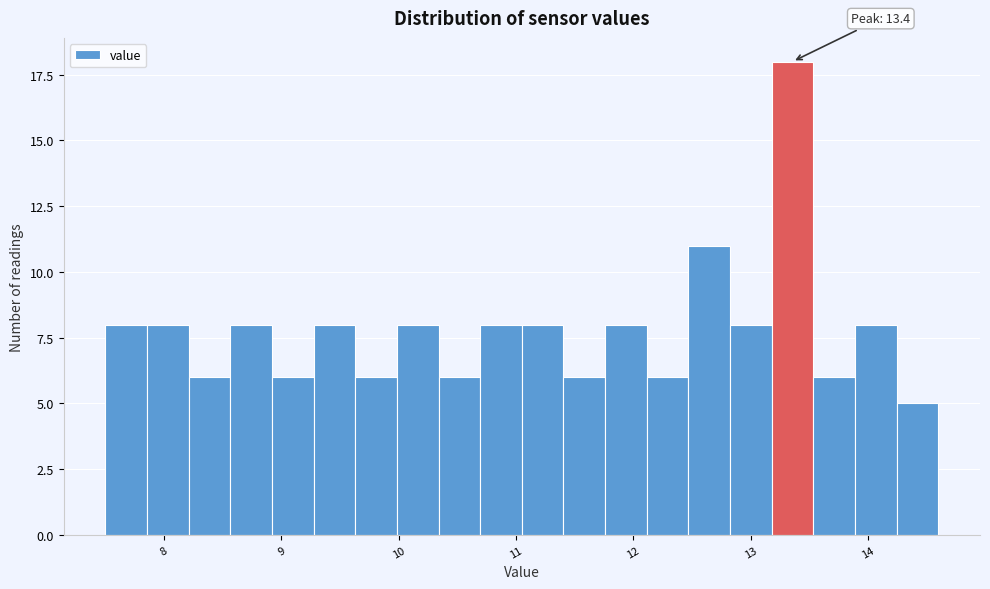

Around what value on the x-axis is the tallest bar? Give the approximate position of its centre, as read against the axis.

13.4